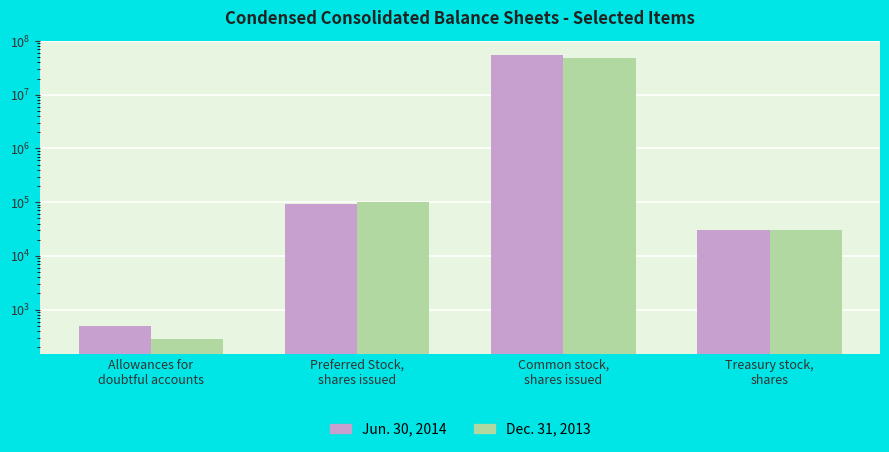

Which has a higher value, Common stock,
shares issued or Preferred Stock,
shares issued?

Common stock,
shares issued